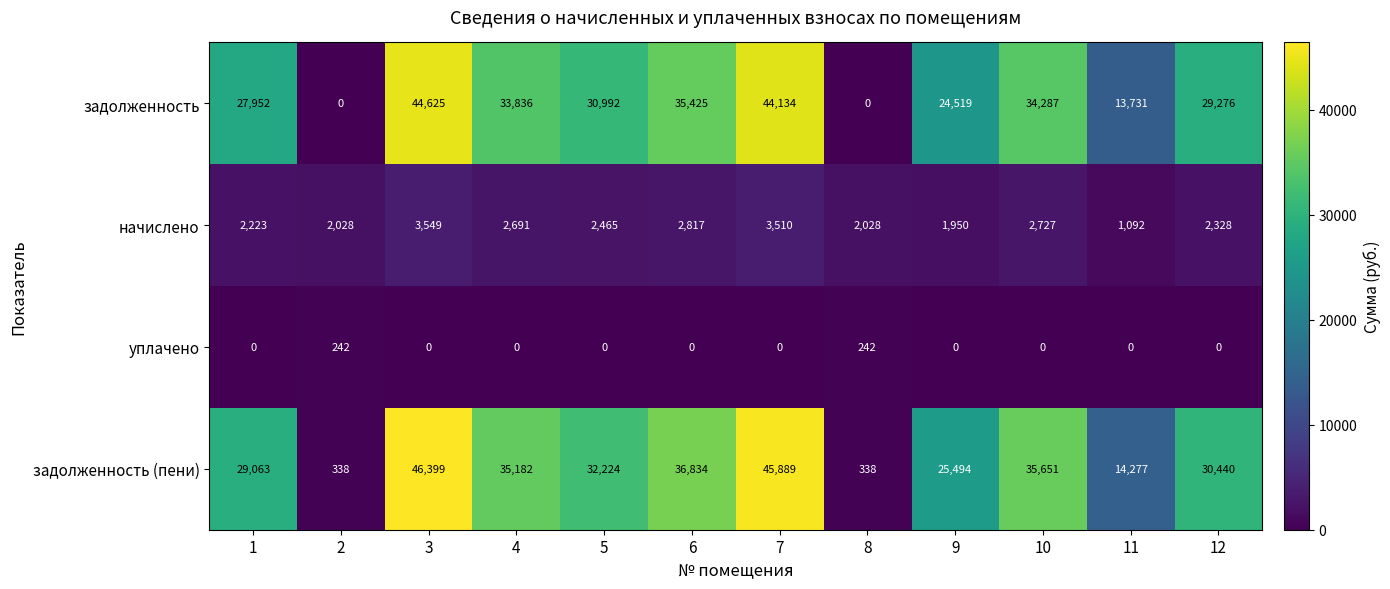

What is the sum of all задолженность values?

318777